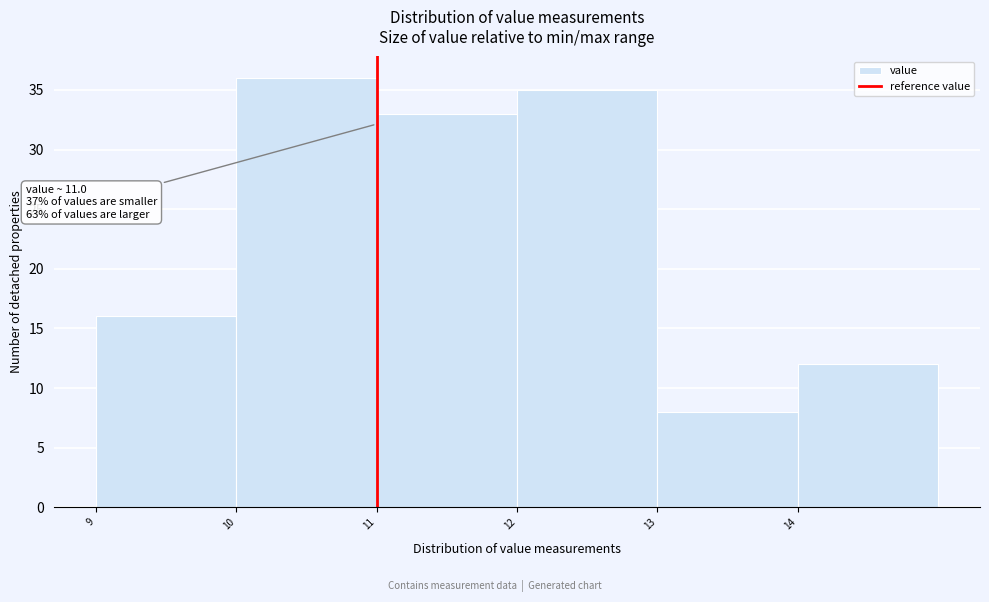

Over which range of the x-axis is the bar tallest?

10 to 11